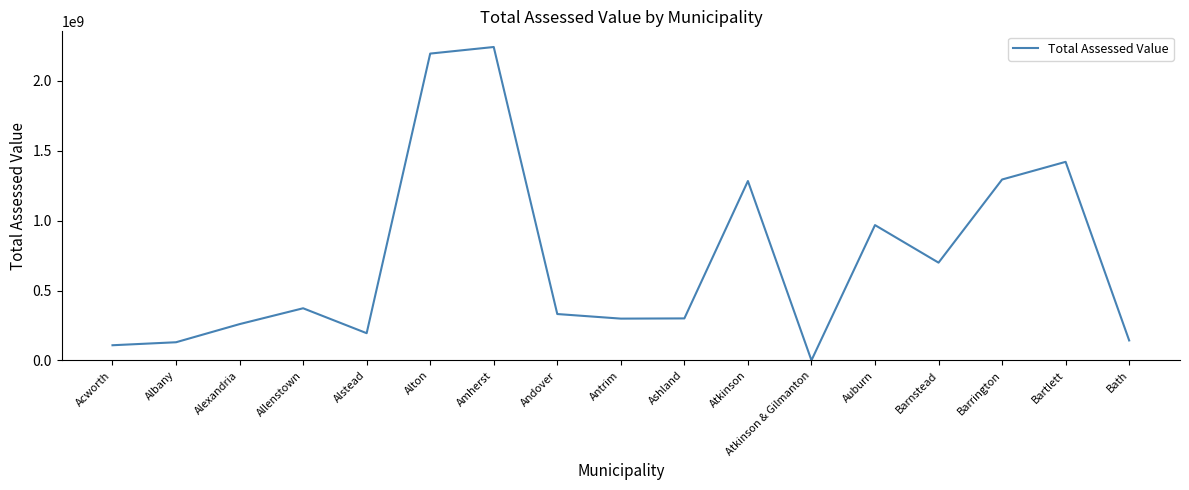

The chart shows a value of 195250220.8 at Alstead. True or false?

True